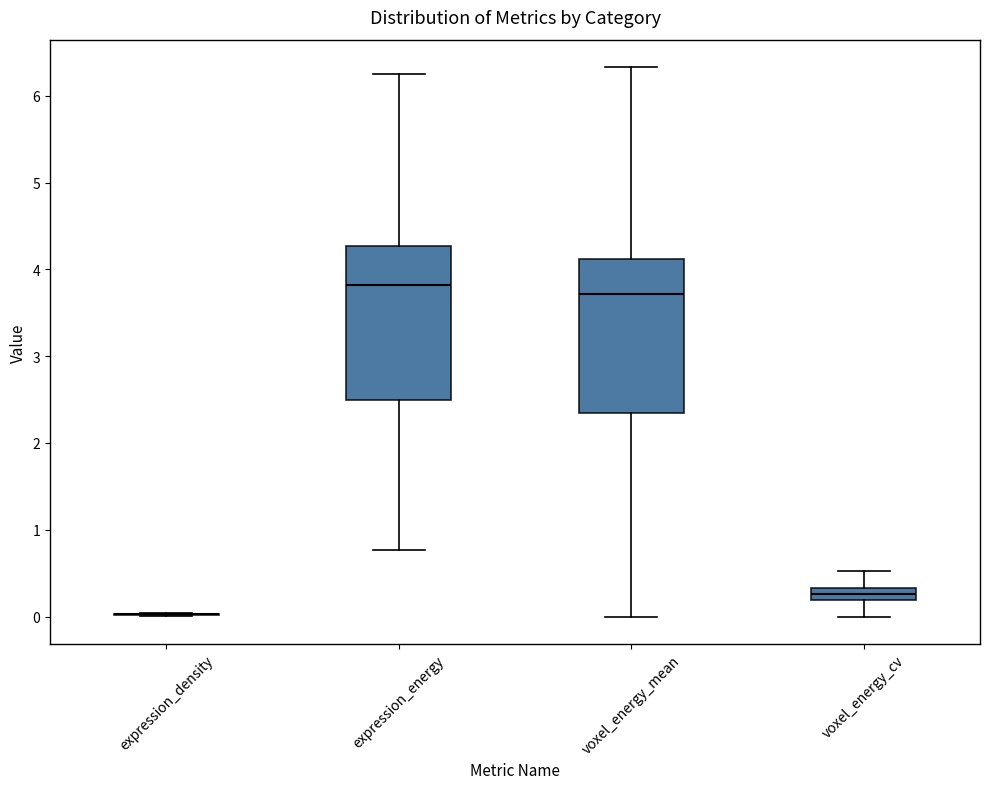

Where does the upper whisker of the box for voxel_energy_cv end on the y-axis? The values are not printed on the chart, so give them approximately, as read against the axis.

0.5